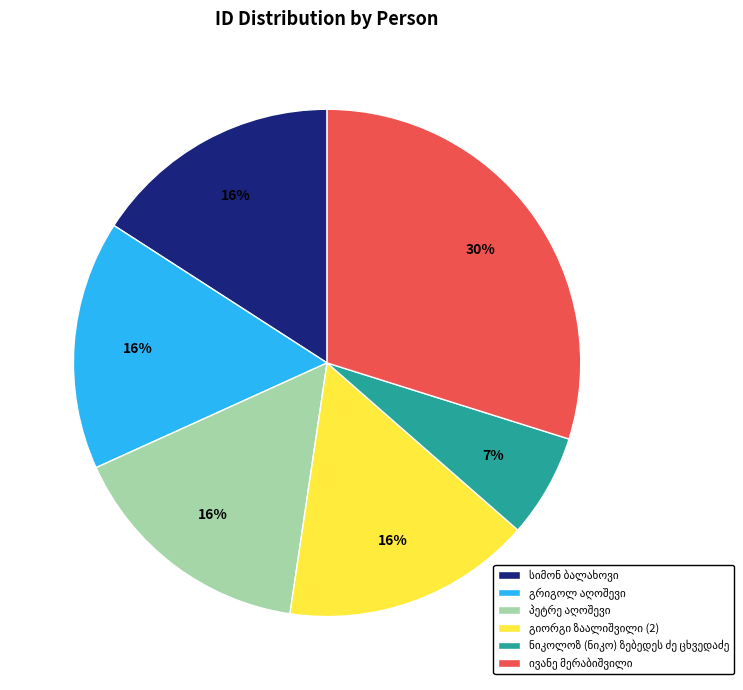

To the nearest percent, what is the difference between the largest and smallest slice percentages?

23%